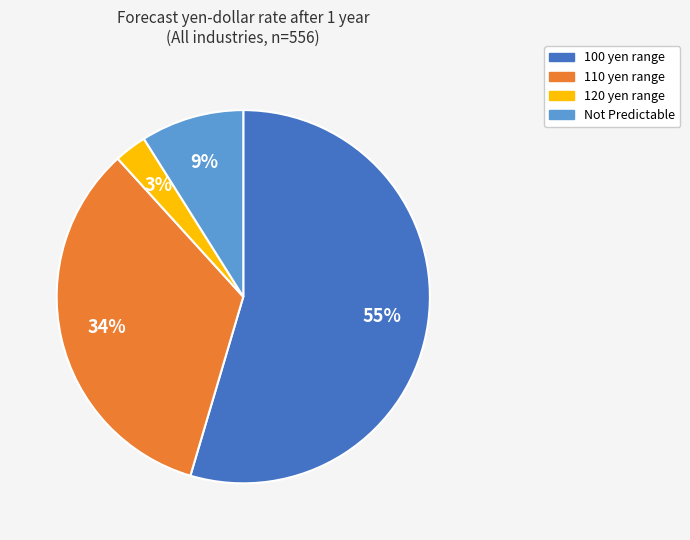

What percentage is the Not Predictable slice, to the nearest percent?

9%